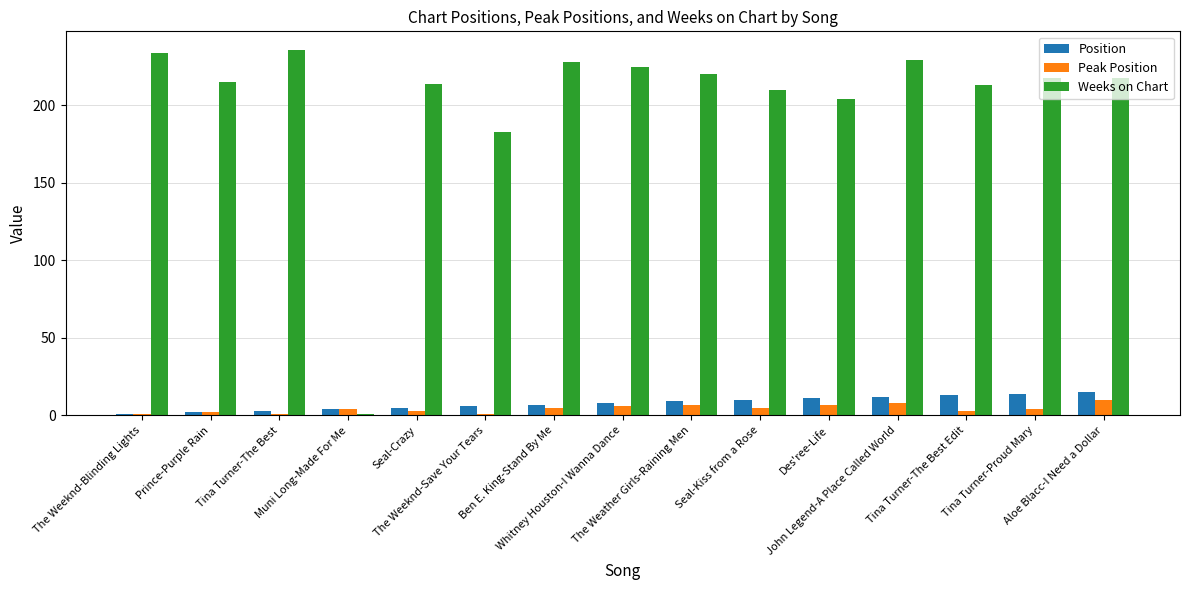

Which series has the largest range (max minus min)?

Weeks on Chart